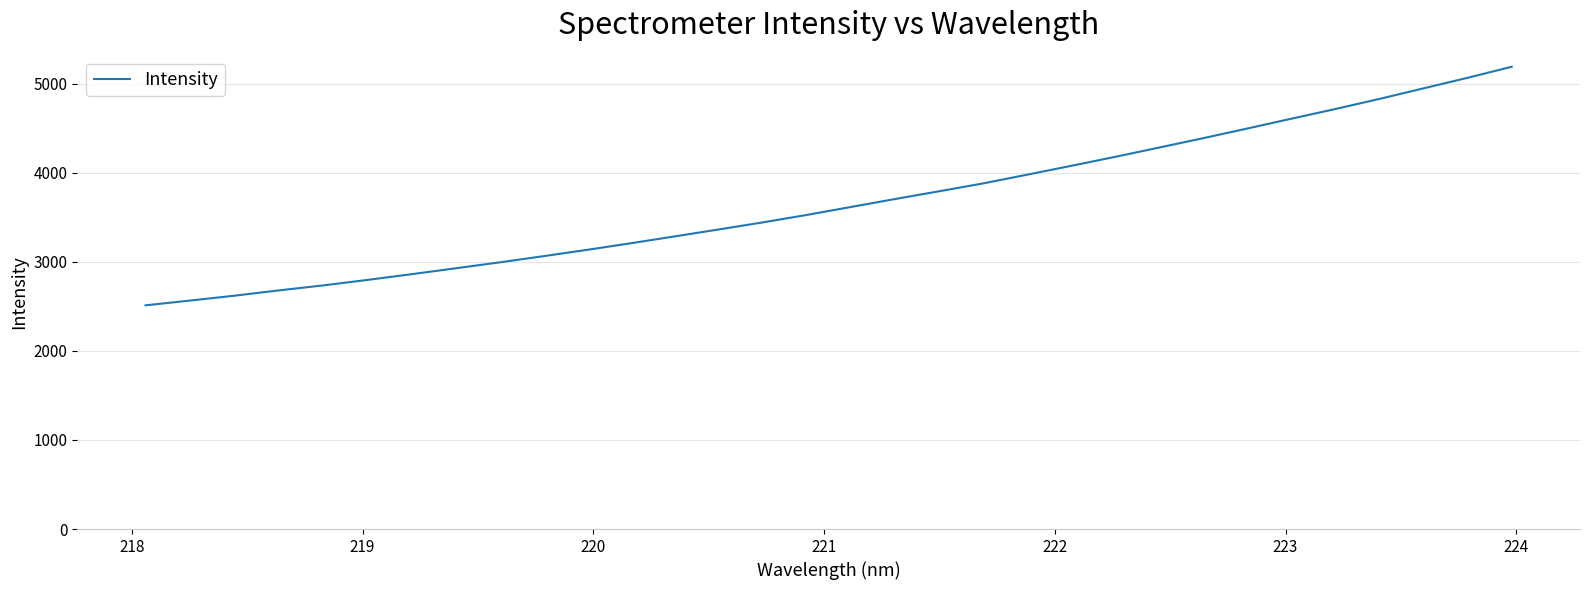

What is the difference between the maximum and minimum values?

2677.9